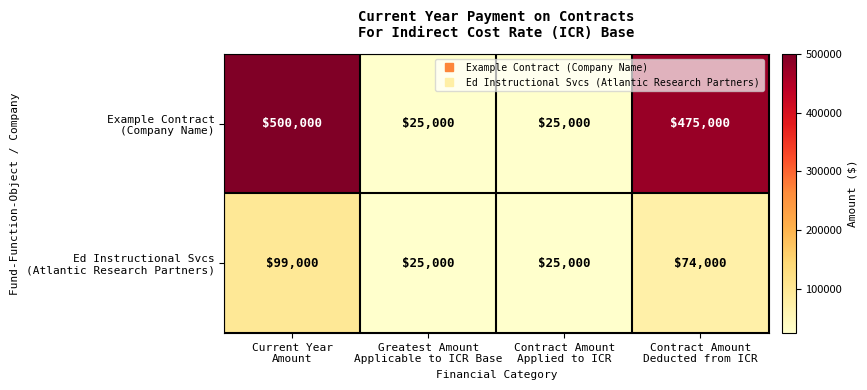

How many series are shown in this chart?

2